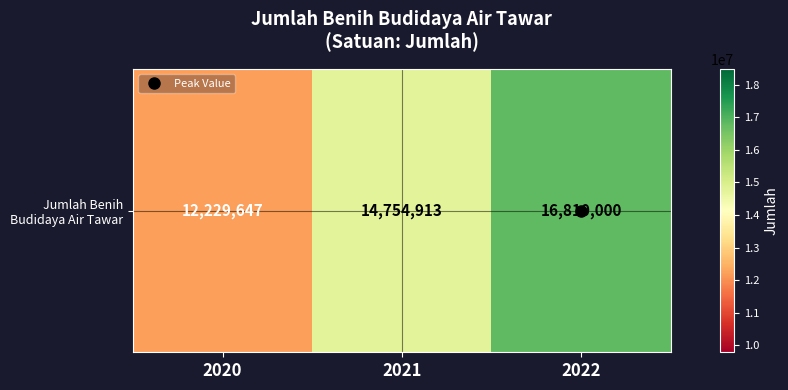

What is the greatest value displayed?

16810000